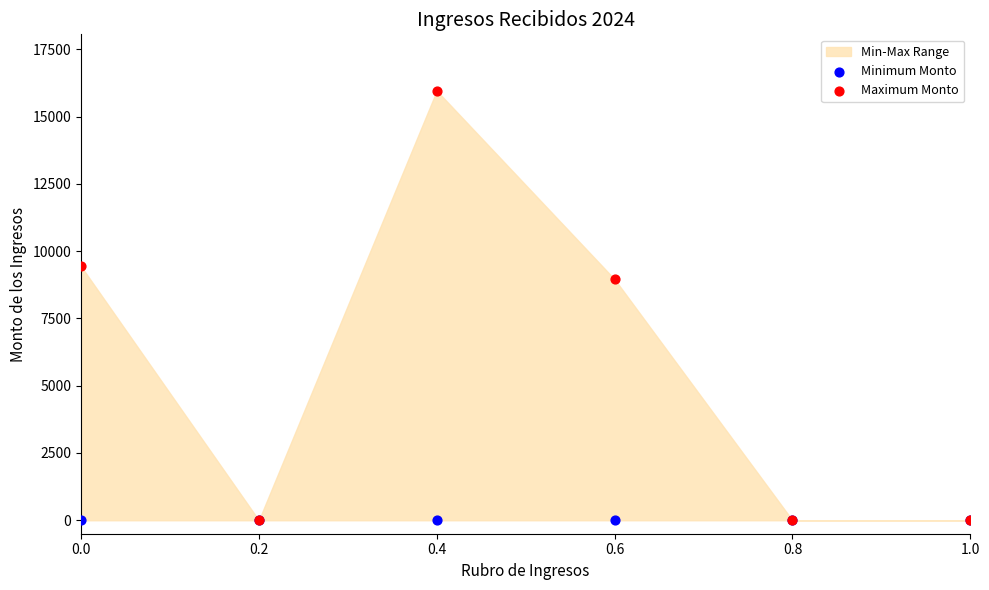

In the Maximum Monto series, what Y value is closest to 7978?

8954